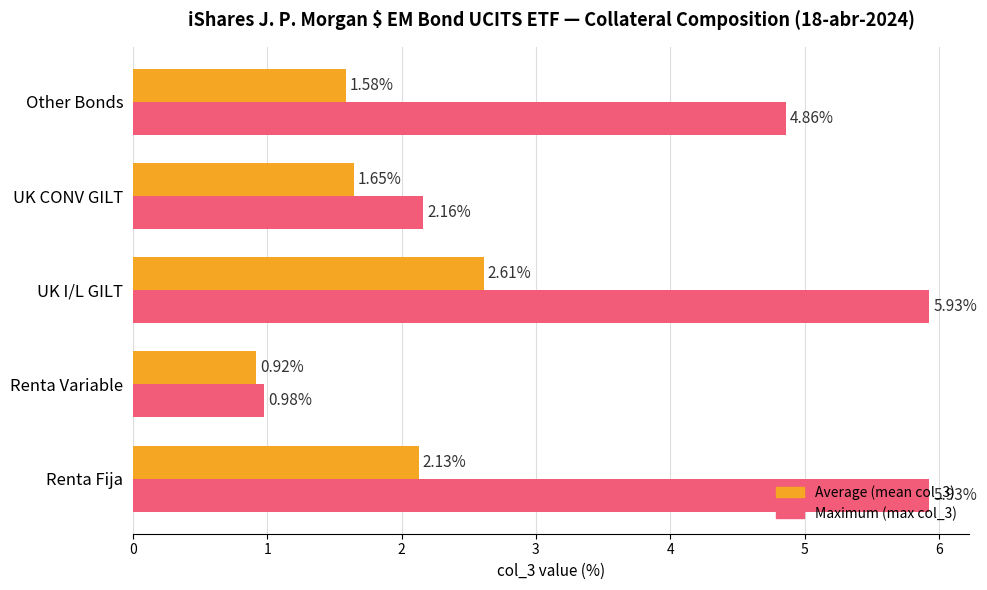

What is the total value across all series at Other Bonds?

6.4